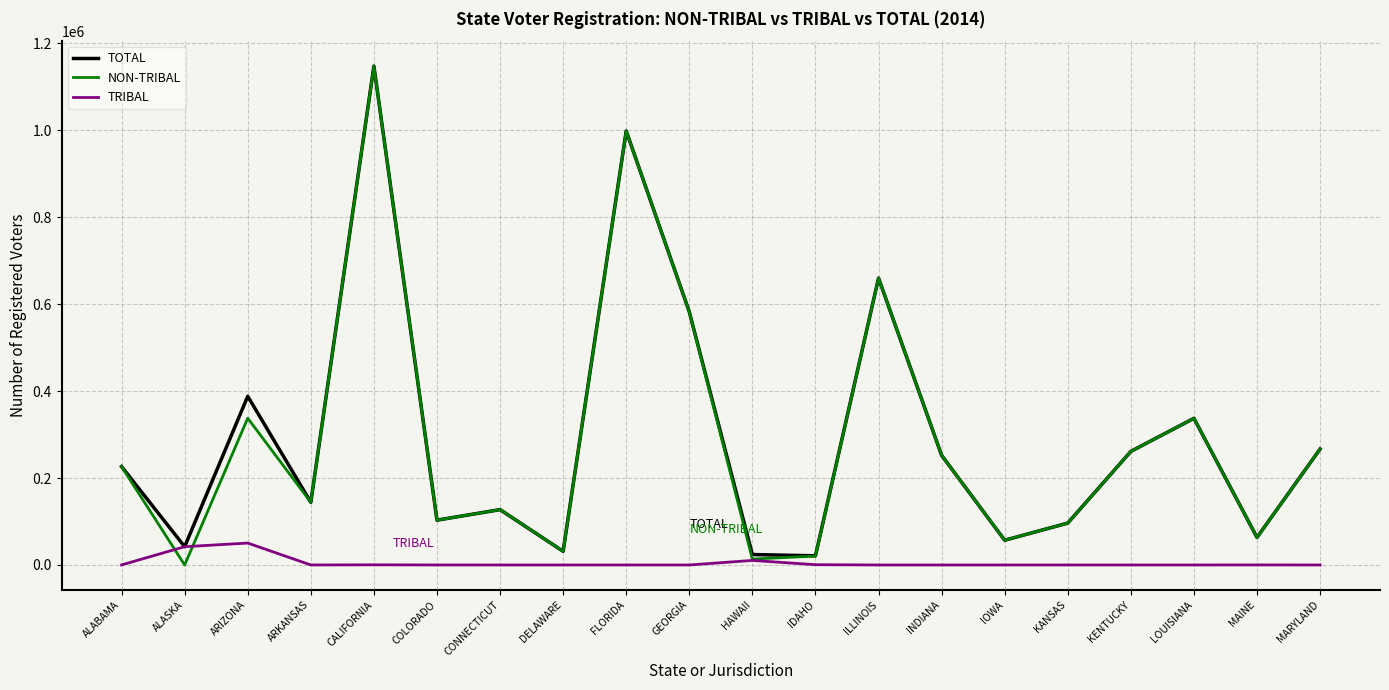

Which series has the largest range (max minus min)?

NON-TRIBAL